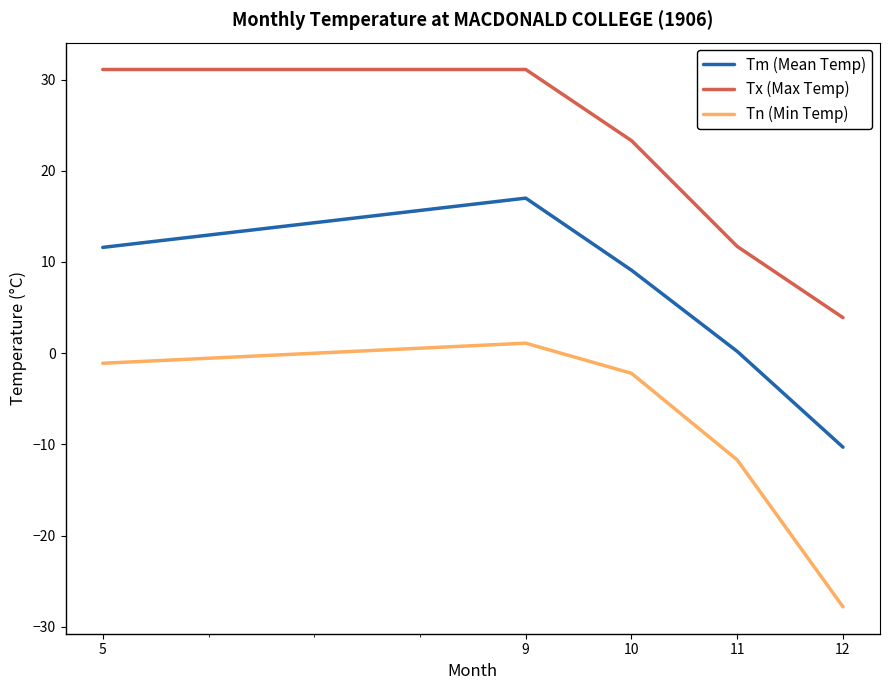

Rank the series by their average value, from lowest to highest.

Tn (Min Temp), Tm (Mean Temp), Tx (Max Temp)